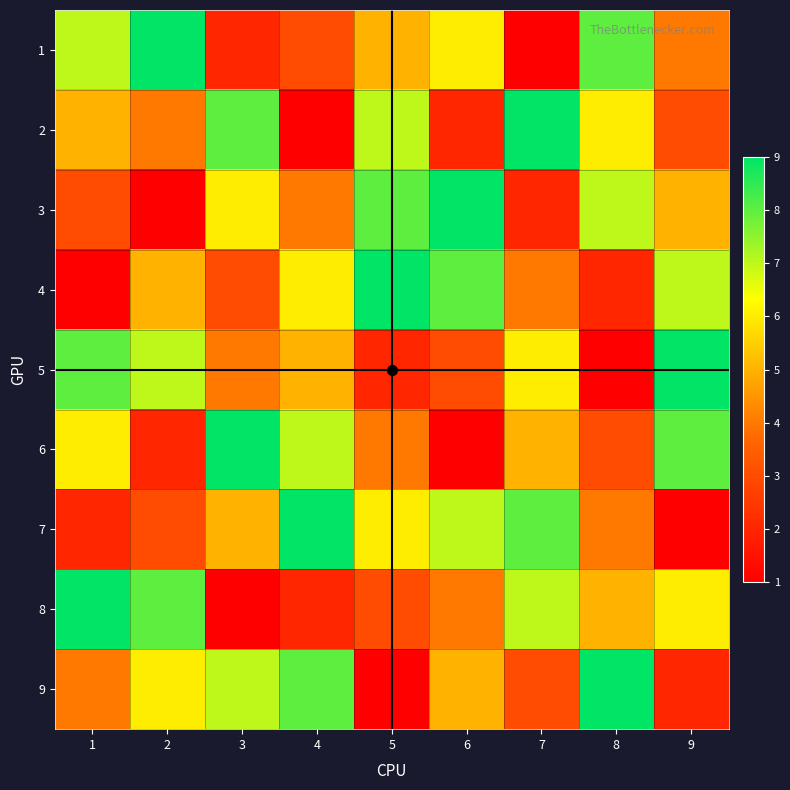

At 2, list the series in order from largest to smallest.

1, 8, 5, 9, 4, 2, 7, 6, 3